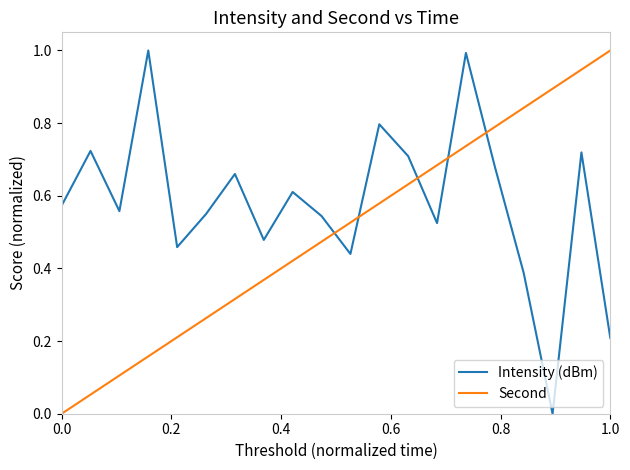

Which series has the largest total across all categories?

Intensity (dBm)